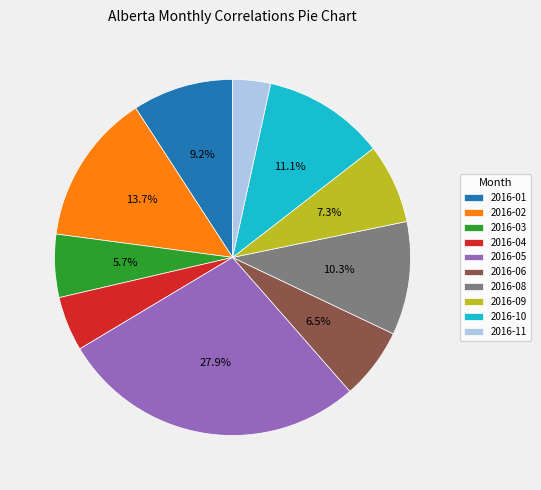

The 2016-03 slice represents 1% of the pie. True or false?

False